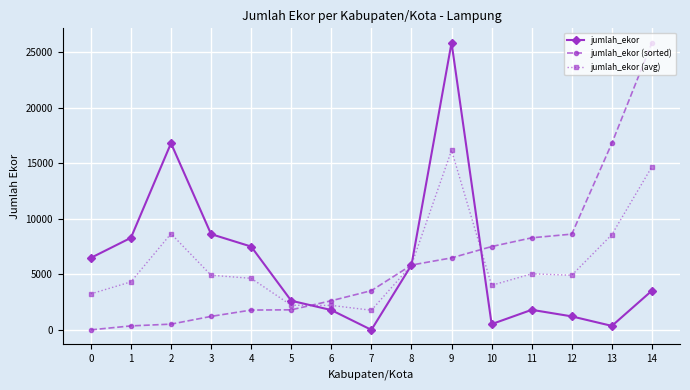

What is the difference between the second highest and minimum values in the jumlah_ekor (avg) series?

12937.0